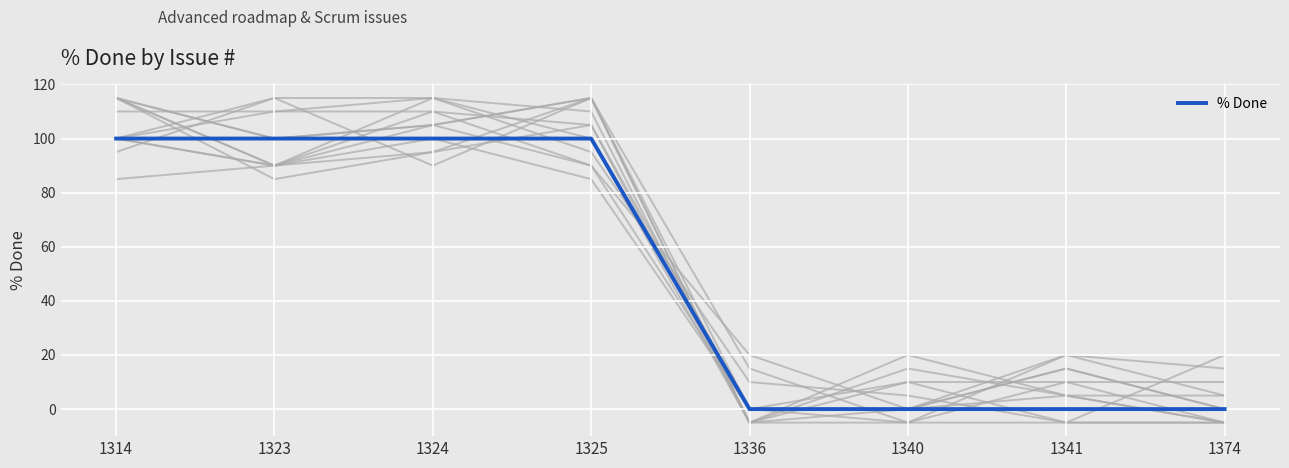

What value does the data have at 1325?

100